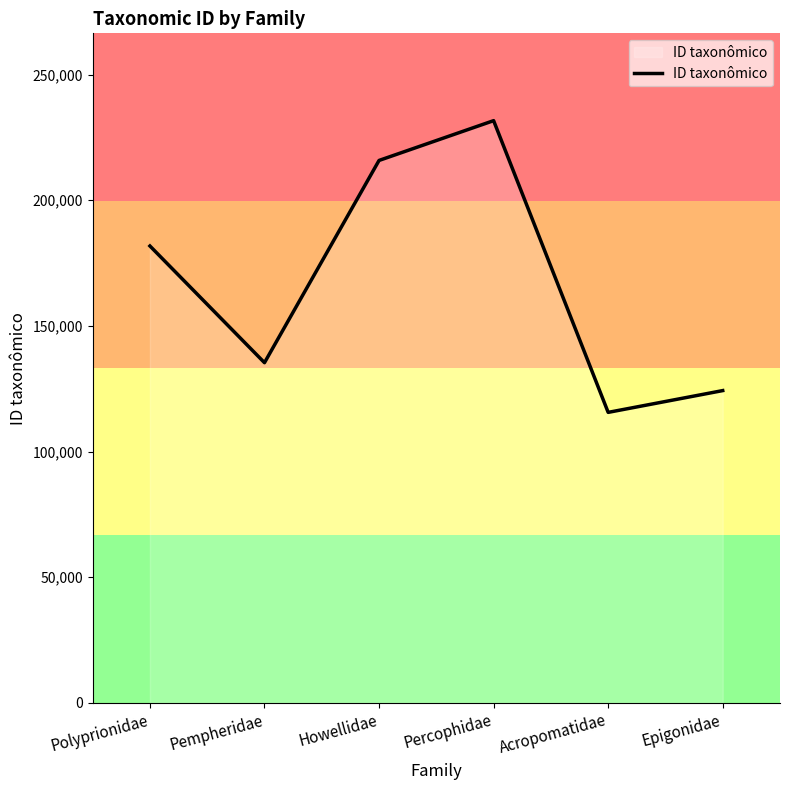

List the labels in order of value, smallest first.

Acropomatidae, Epigonidae, Pempheridae, Polyprionidae, Howellidae, Percophidae